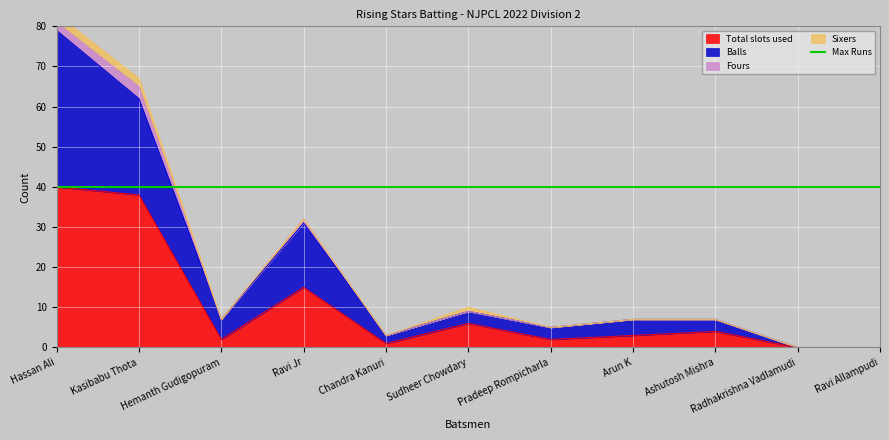

Which category has the highest value in the Total slots used series?

Hassan Ali